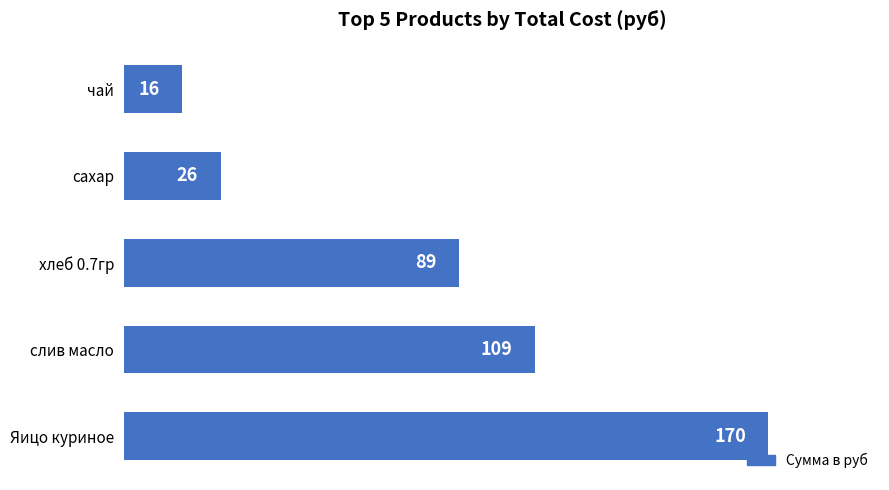

Is it true that the value at Яицо куриное is 170.5?

True